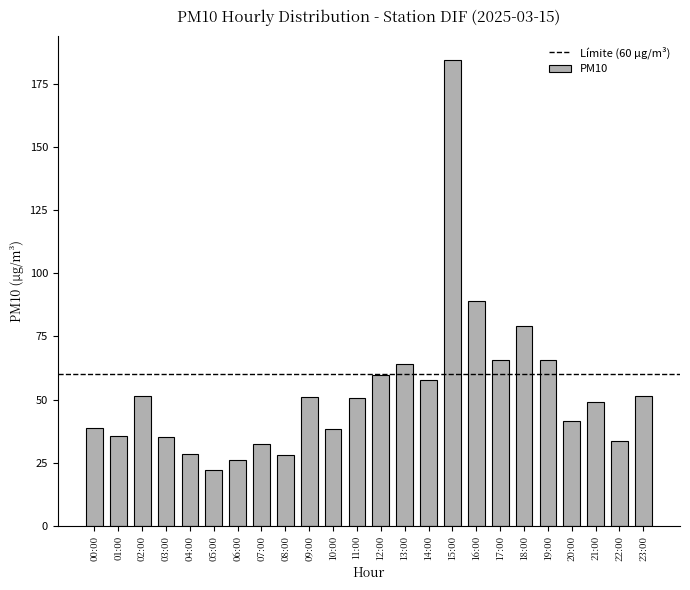

Where is the data nearest to the value 103?

16:00